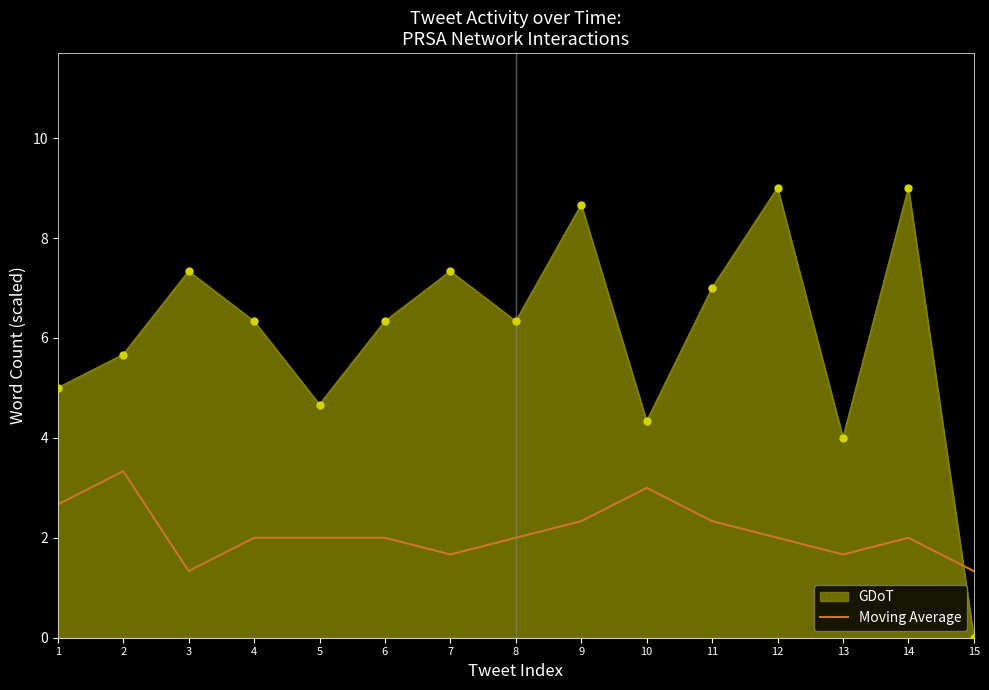

How many lines are shown in the chart?

2